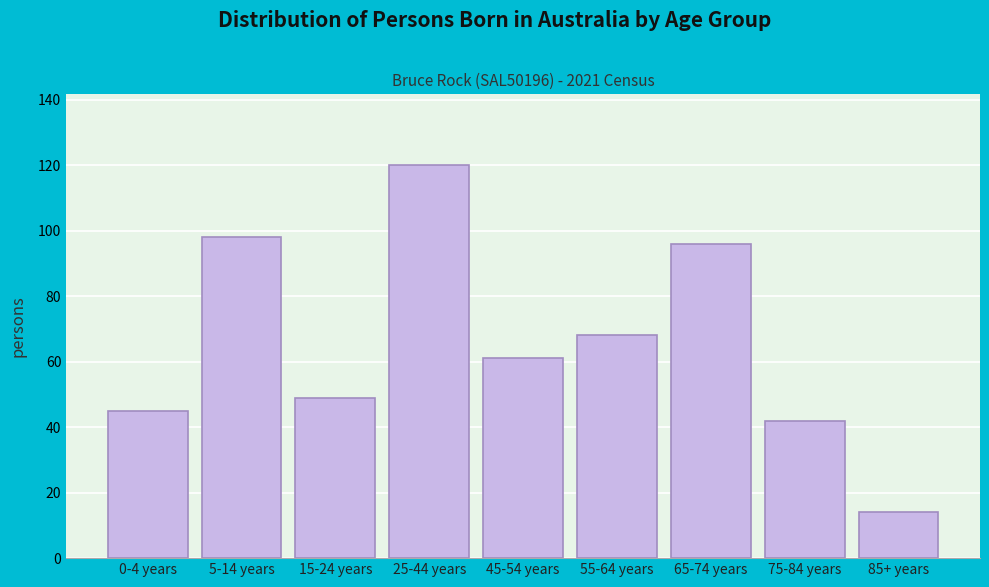

Reading right to left, what are all the values shown in this chart?

14	42	96	68	61	120	49	98	45